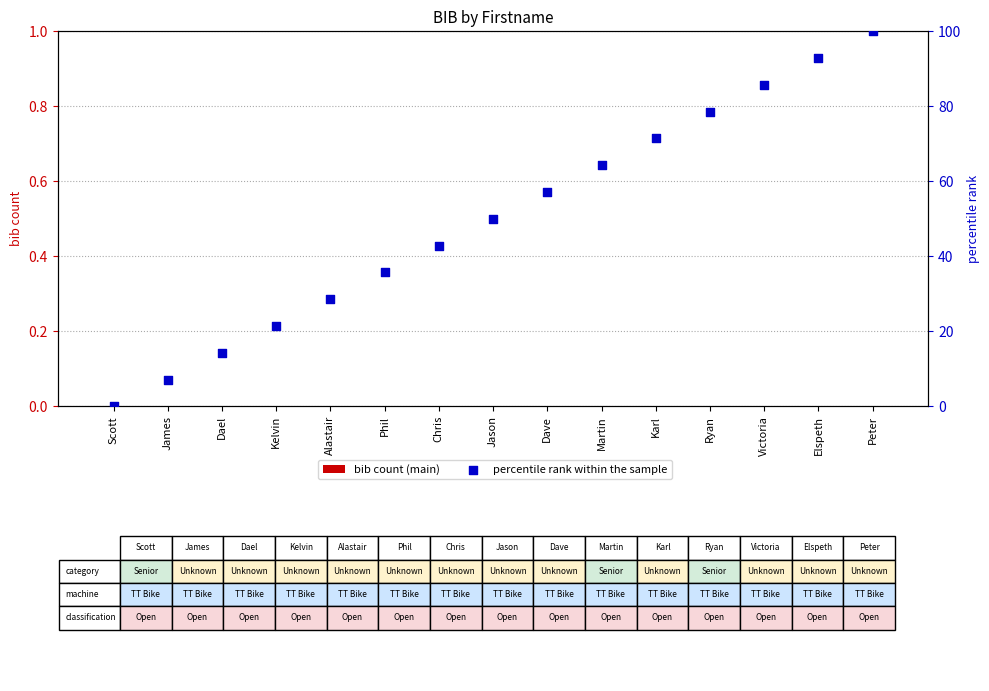

What is the total value across all series at Jason?

50.0